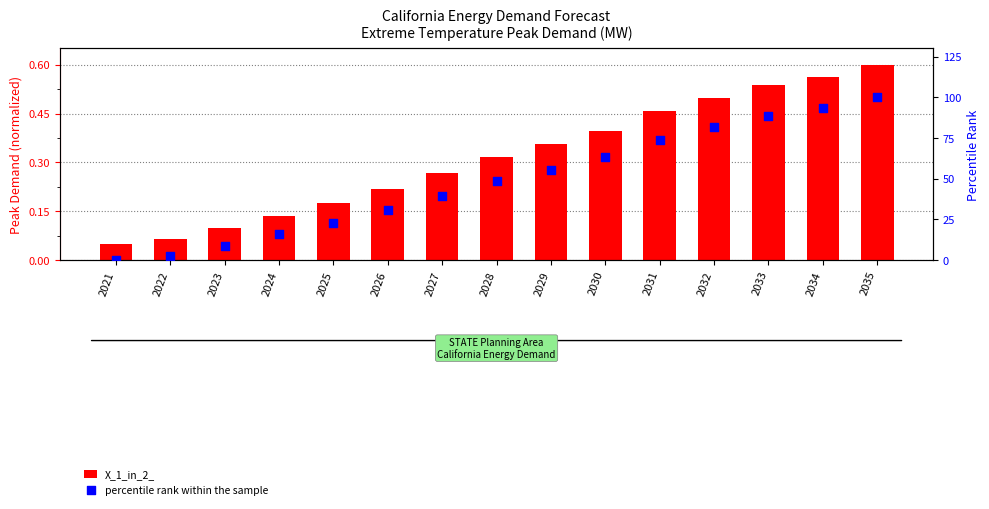

What are all the series names shown in the legend?

X_1_in_2_, percentile rank within the sample